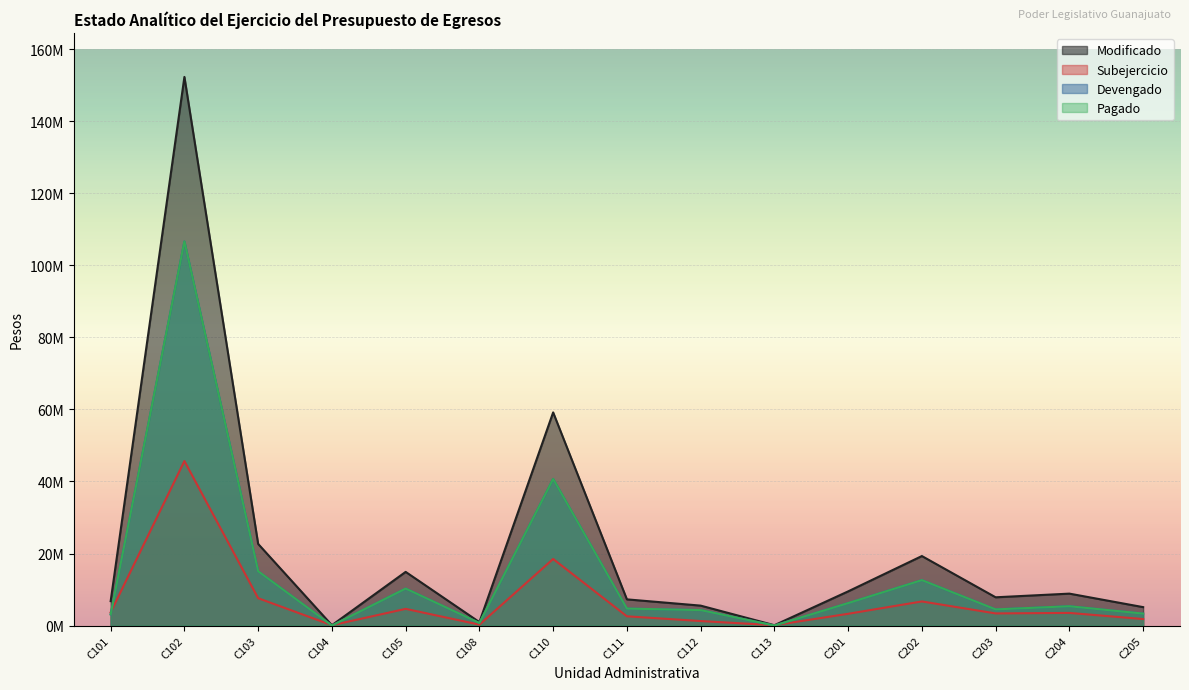

List the series in order of their peak value, highest first.

Modificado, Devengado, Pagado, Subejercicio